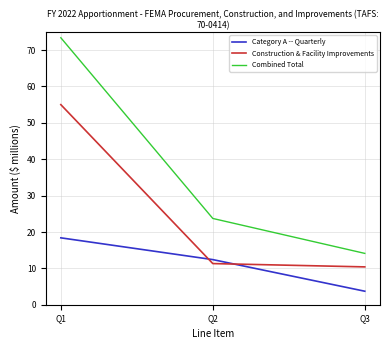

Is the value of Construction & Facility Improvements at Q3 greater than the value of Category A -- Quarterly at Q1?

No